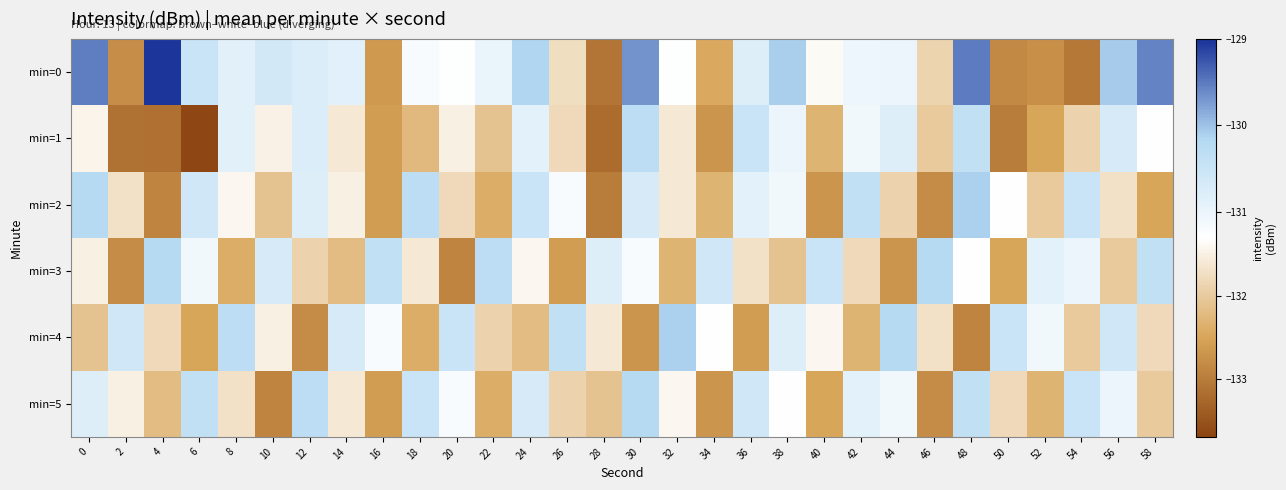

Which series changed the most between 40 and 56?

min=1